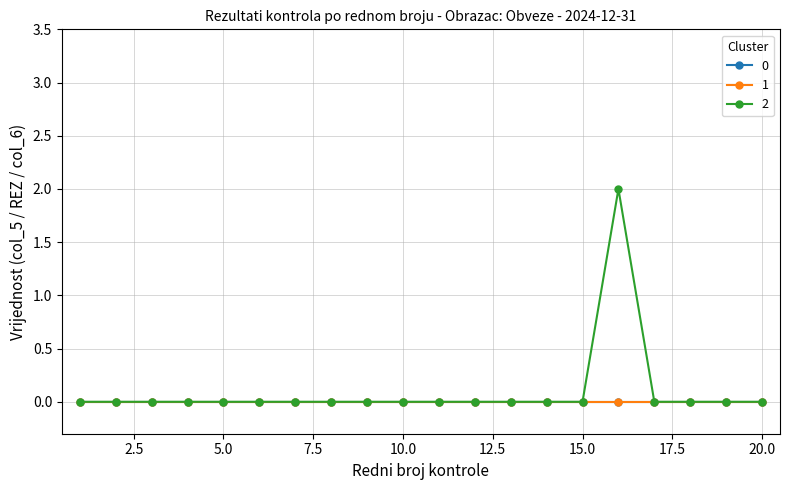

Does the chart have visible grid lines?

Yes